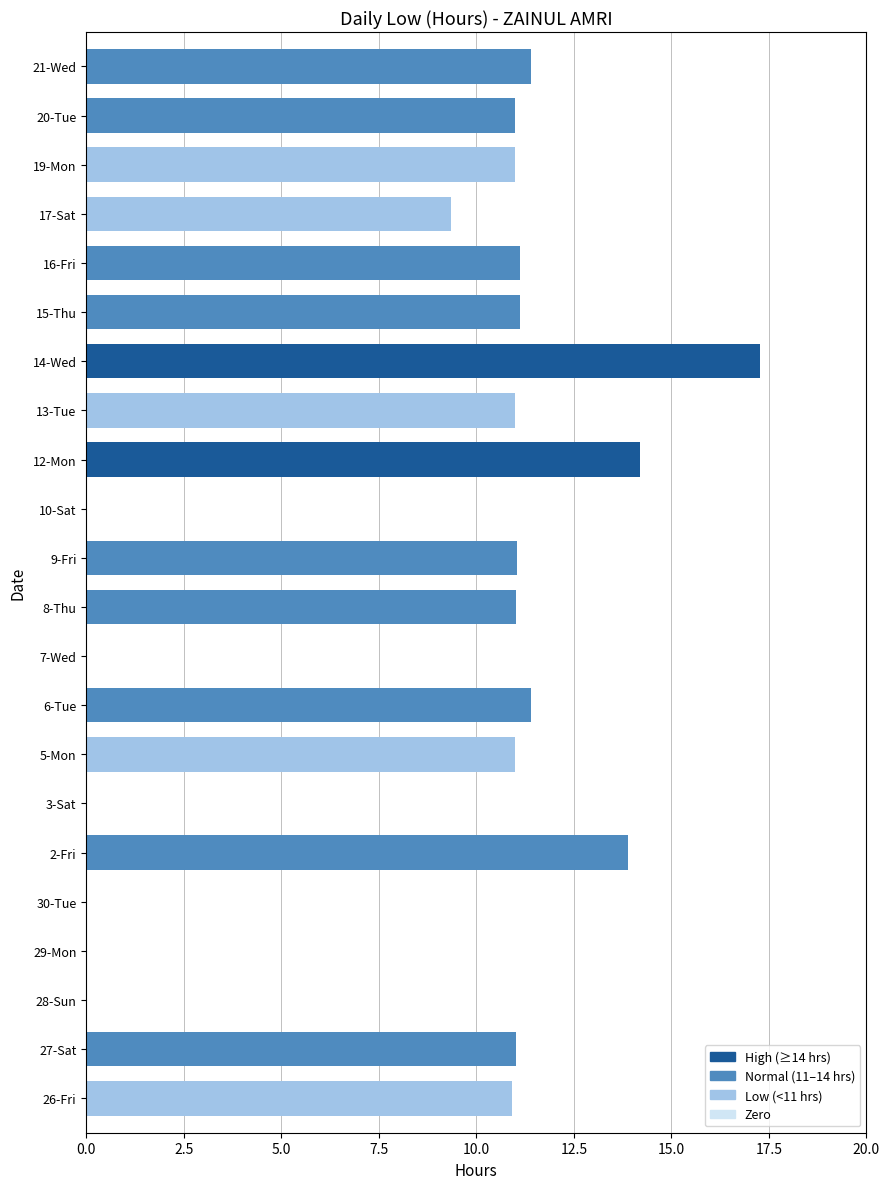

Which label corresponds to the largest value in the chart?

14-Wed